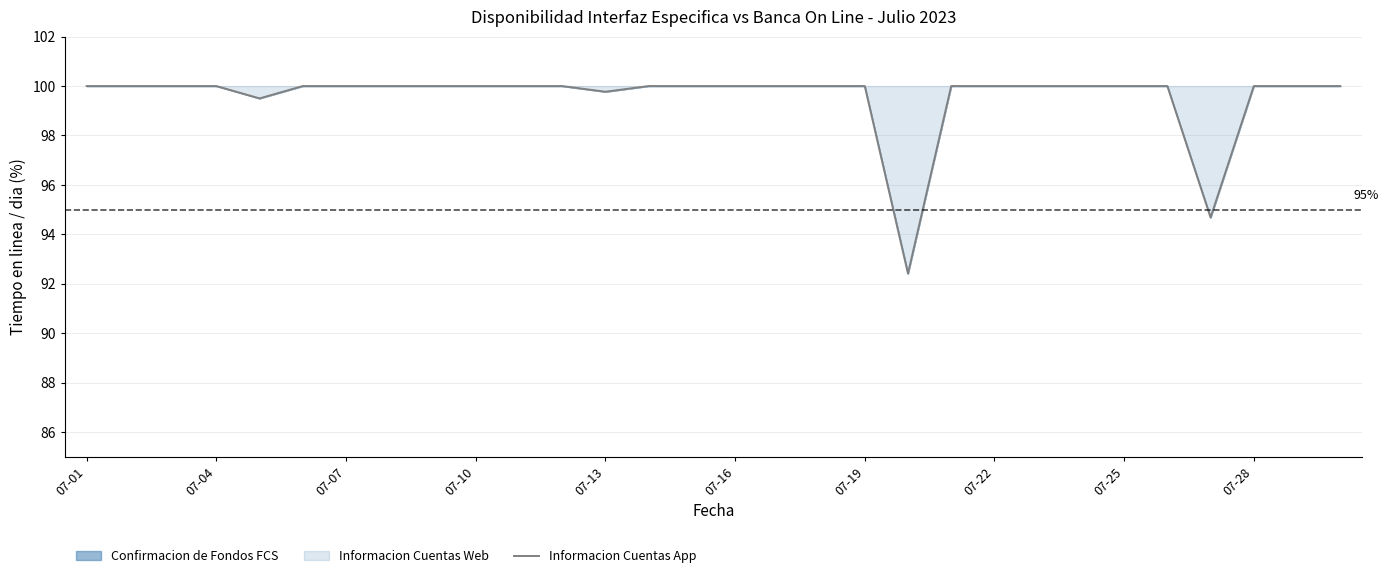

Reading left to right, what are all the values shown in this chart?

100.0	100.0	100.0	100.0	99.5	100.0	100.0	100.0	100.0	100.0	100.0	100.0	99.8	100.0	100.0	100.0	100.0	100.0	100.0	92.4	100.0	100.0	100.0	100.0	100.0	100.0	94.7	100.0	100.0	100.0